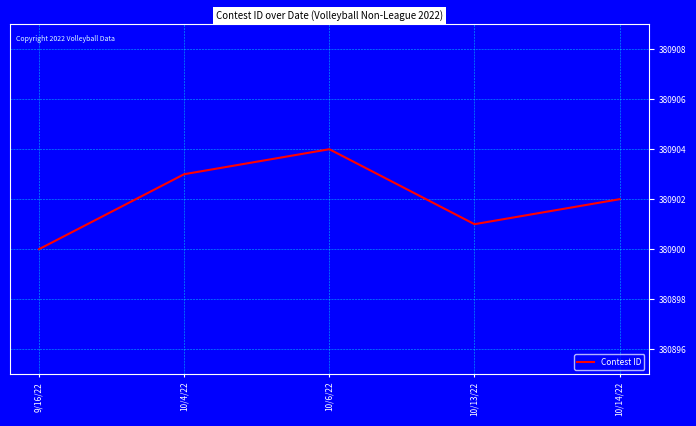

Count the number of data series in this chart.

1